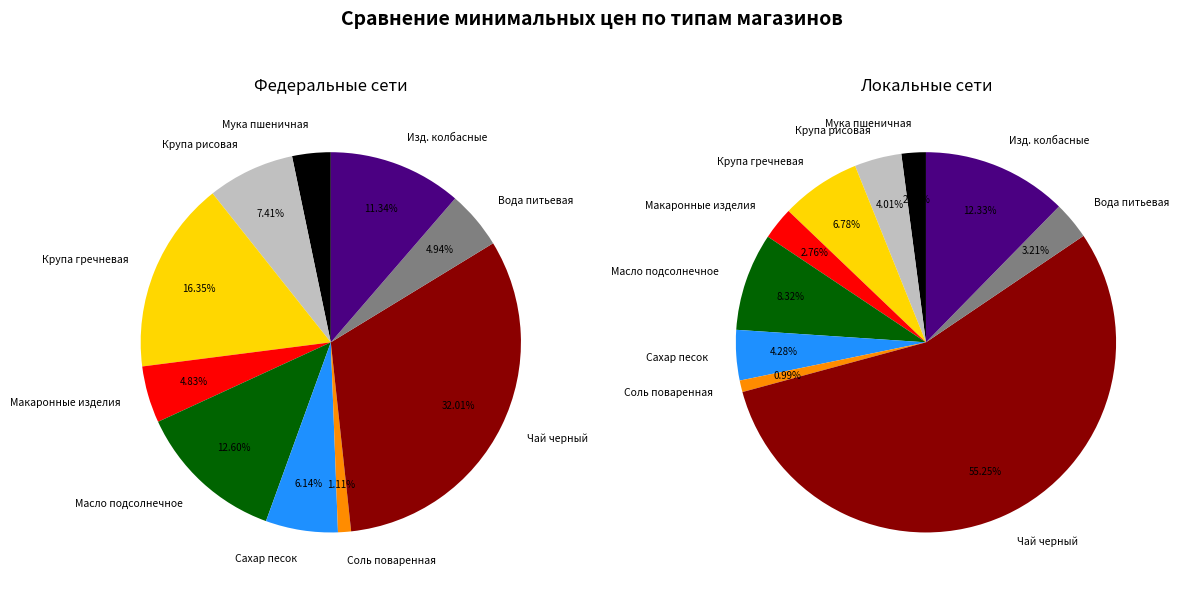

Count the number of slices in the pie.

10